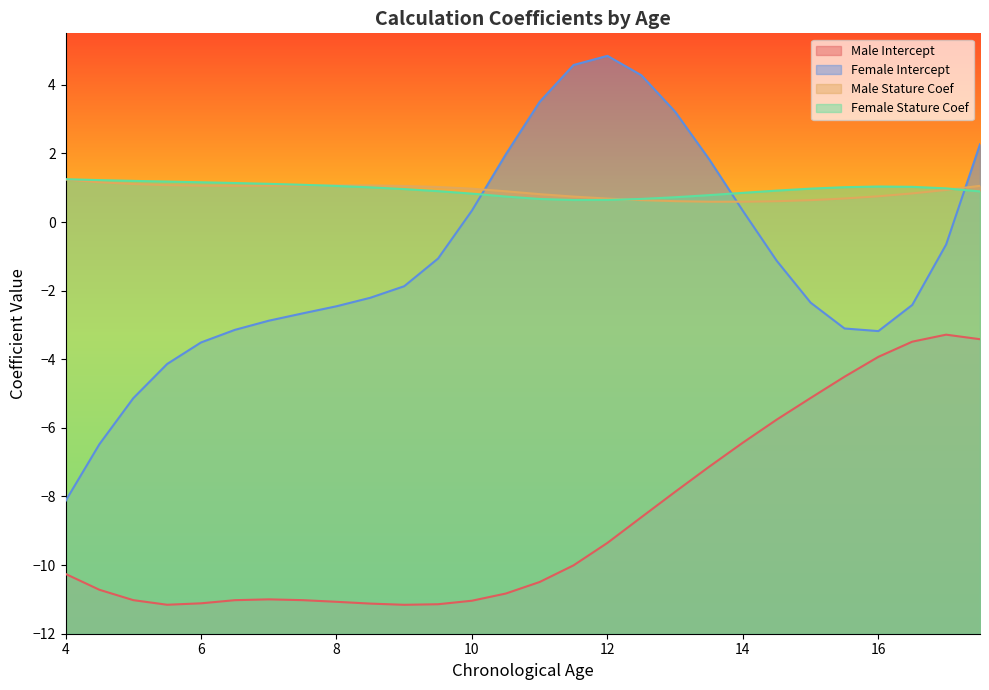

What is the difference between the maximum and minimum values in the Female Intercept series?

13.0